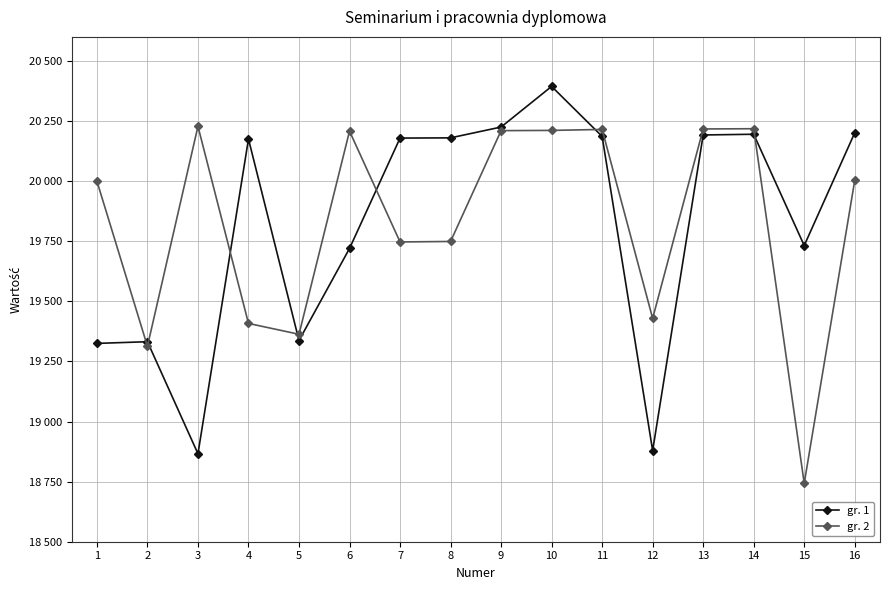

What is the smallest value displayed?

18743